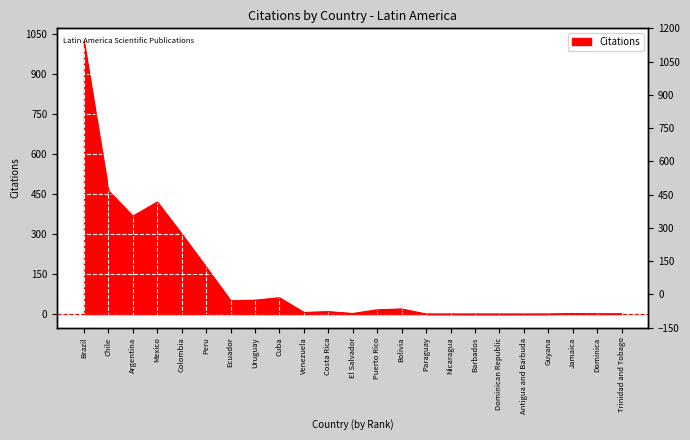

At which label does the data first exceed 9?

Brazil